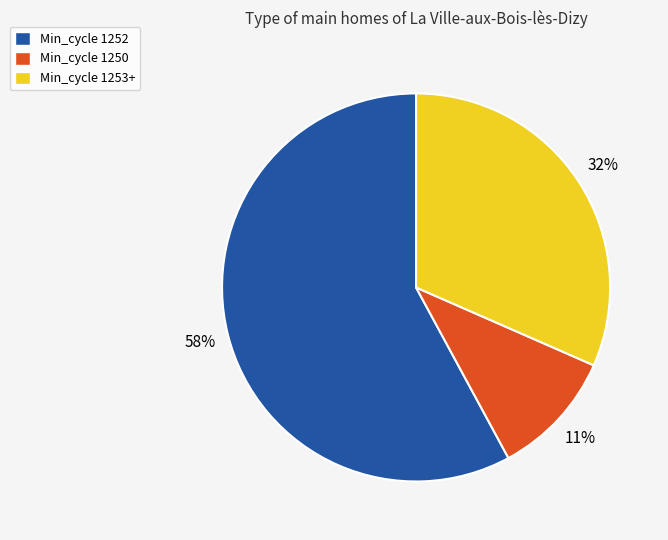

To the nearest percent, what percentage of the pie is Min_cycle 1253+?

32%